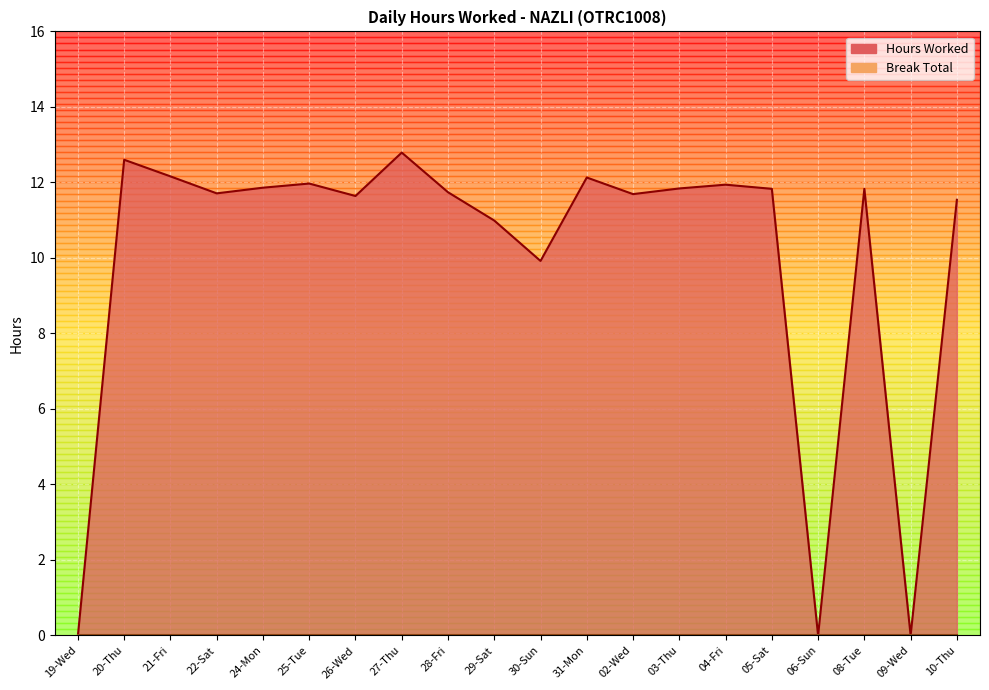

At which label does the data first exceed 11?

20-Thu